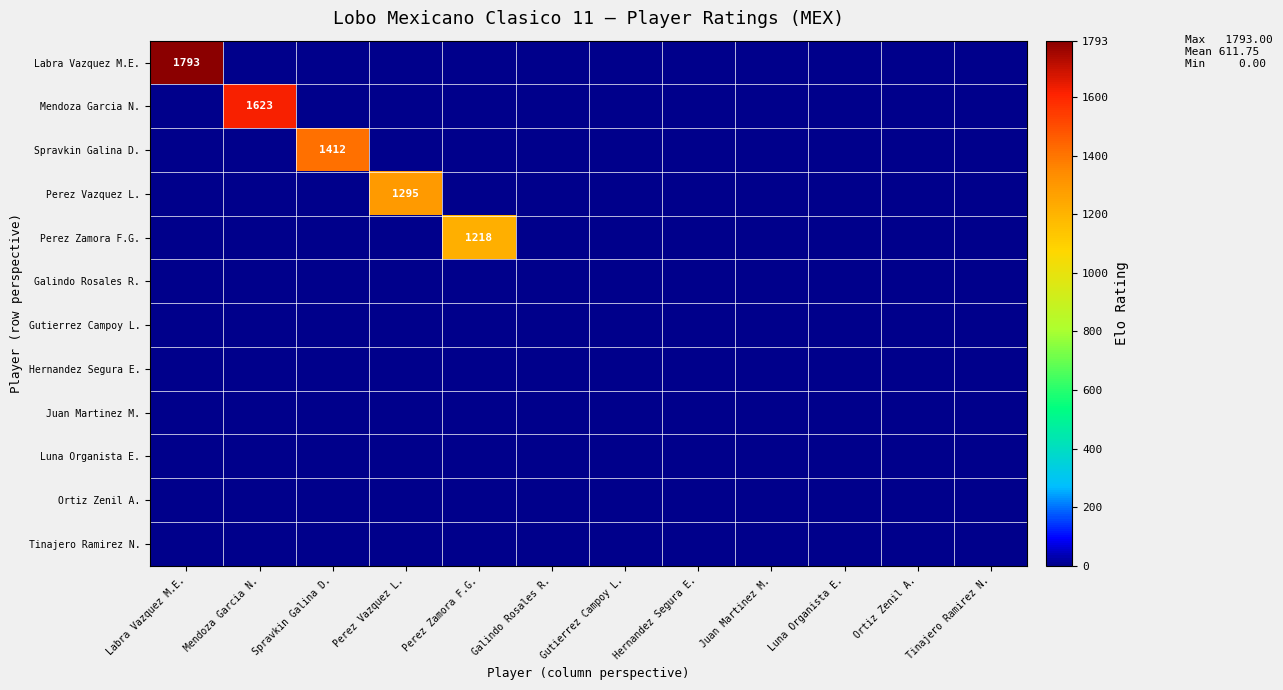

Rank the categories by Mendoza Garcia N. value from highest to lowest.

Mendoza Garcia N., Labra Vazquez M.E., Spravkin Galina D., Perez Vazquez L., Perez Zamora F.G., Galindo Rosales R., Gutierrez Campoy L., Hernandez Segura E., Juan Martinez M., Luna Organista E., Ortiz Zenil A., Tinajero Ramirez N.